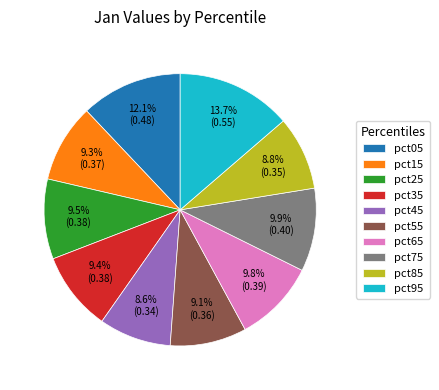

Does pct95 account for over 50% of the chart?

No